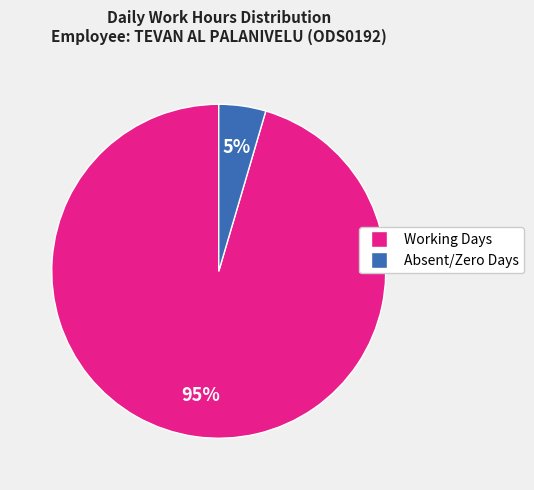

To the nearest percent, what is the average slice percentage?

50%